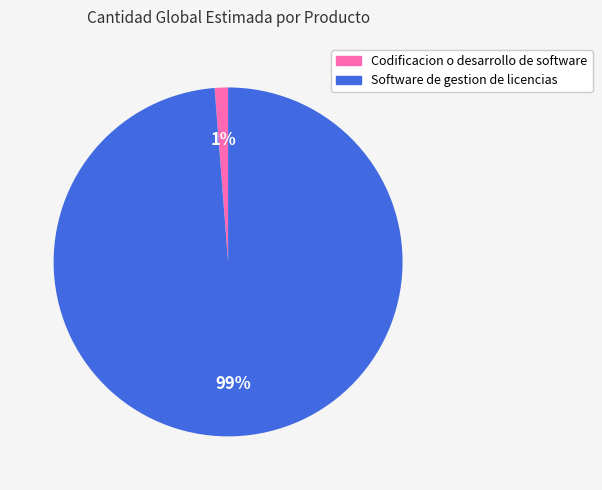

Which slice is the largest?

Software de gestion de licencias